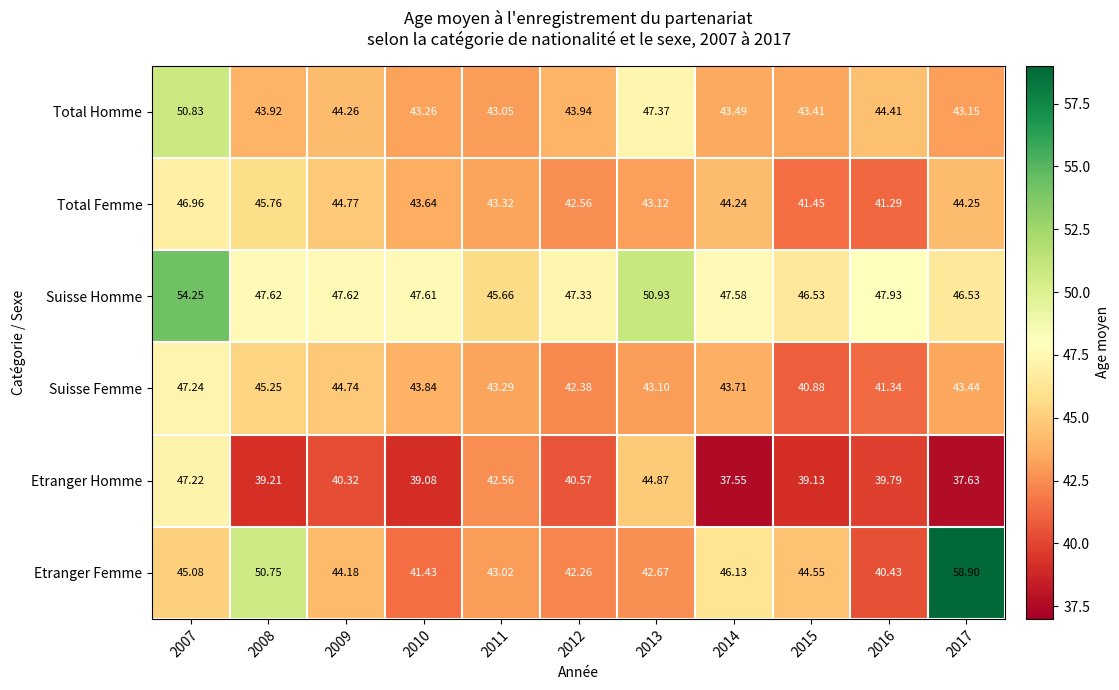

How many categories are shown in the chart?

11